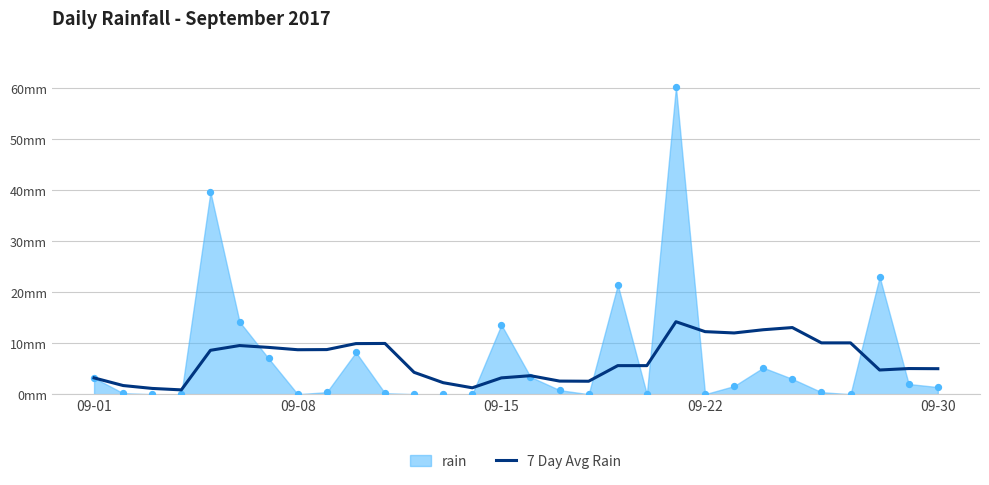

Between 28 and 09-15, which is larger?

28